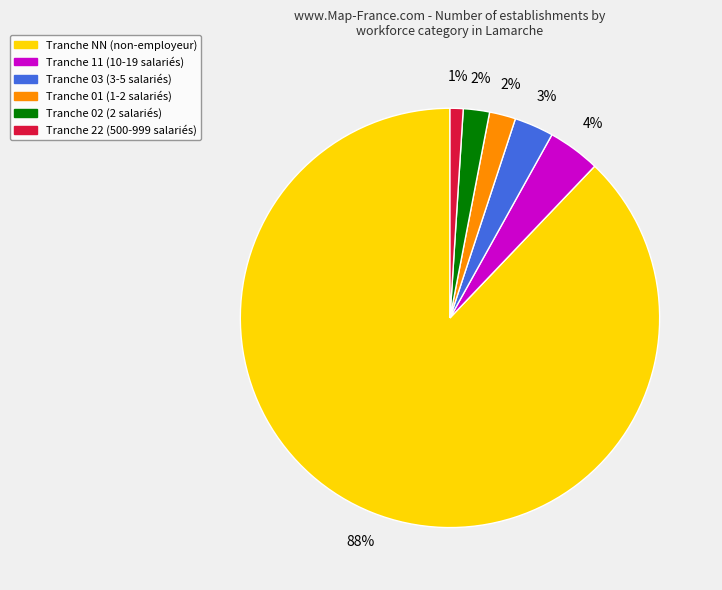

Is there any slice that represents more than half of the pie?

Yes